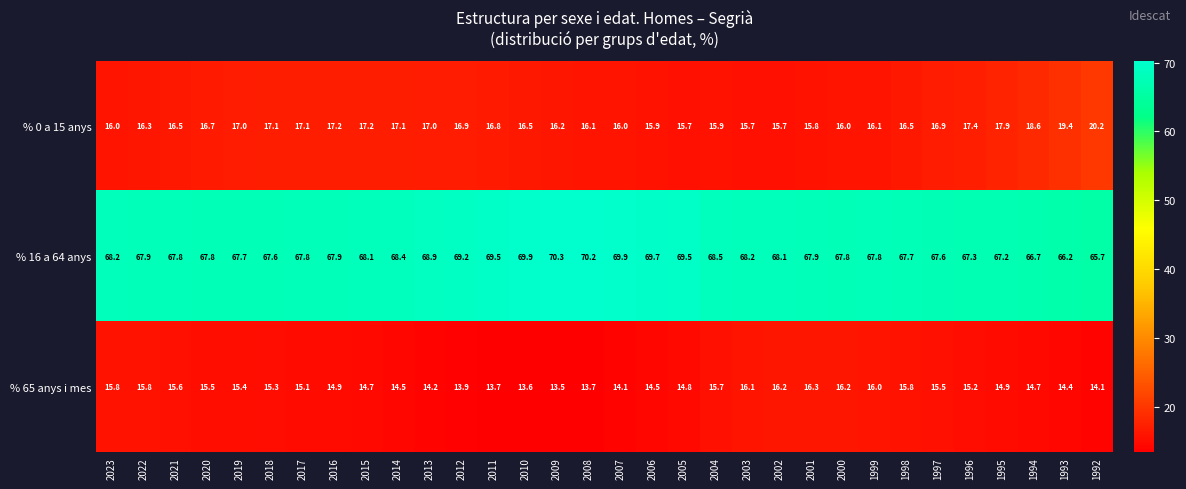

List the series in order of their peak value, lowest first.

% 65 anys i mes, % 0 a 15 anys, % 16 a 64 anys